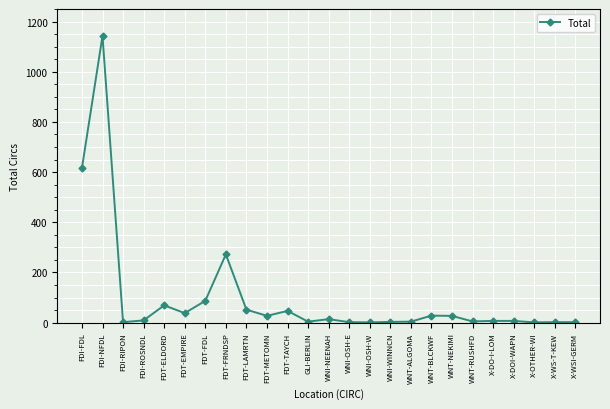

What is the change in value from WNI-OSH-E to X-DOI-WAPN?

+5